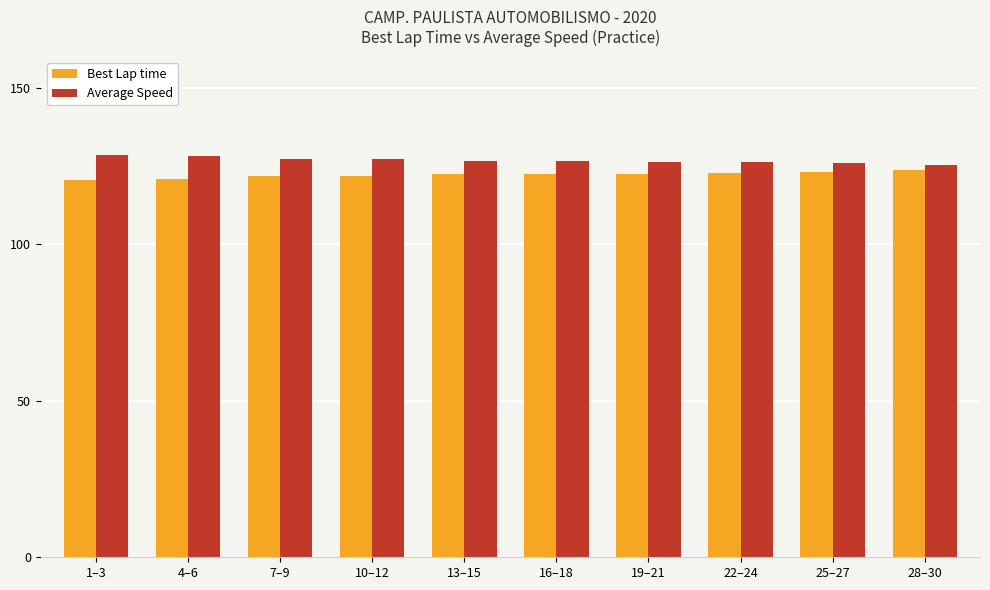

What is the label of the 3rd bar from the left?

7–9